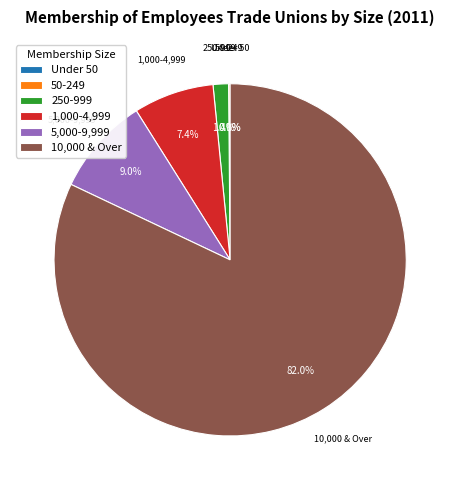

What percentage is the 10,000 & Over slice, to the nearest percent?

82%